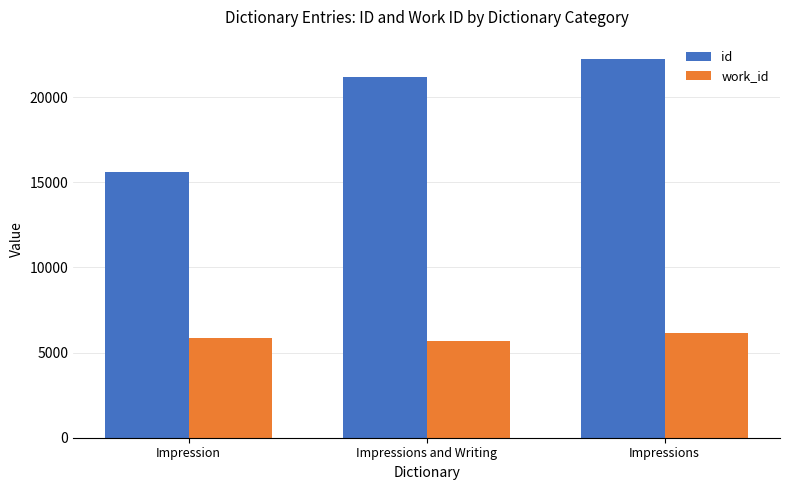

What is the minimum value for work_id?

5657.0